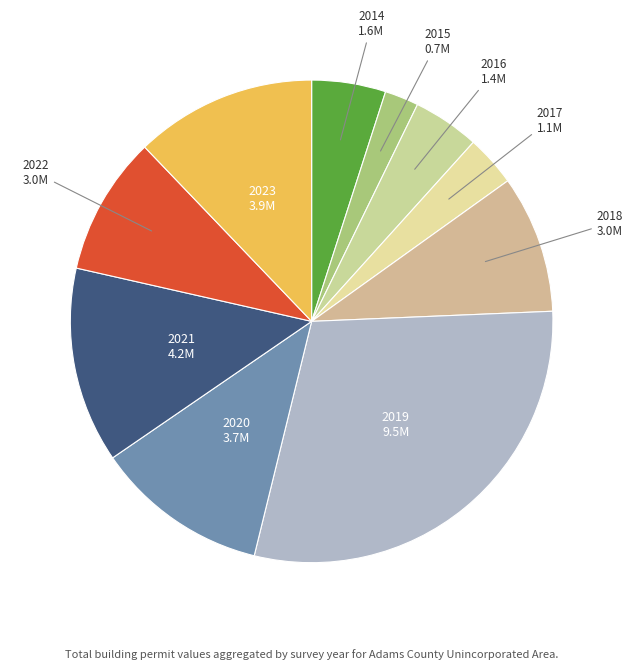

Is there a majority slice in this chart?

No